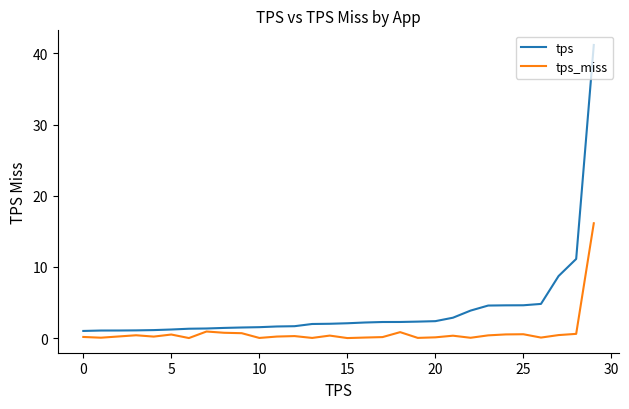

What is the maximum value shown in the chart?

41.2